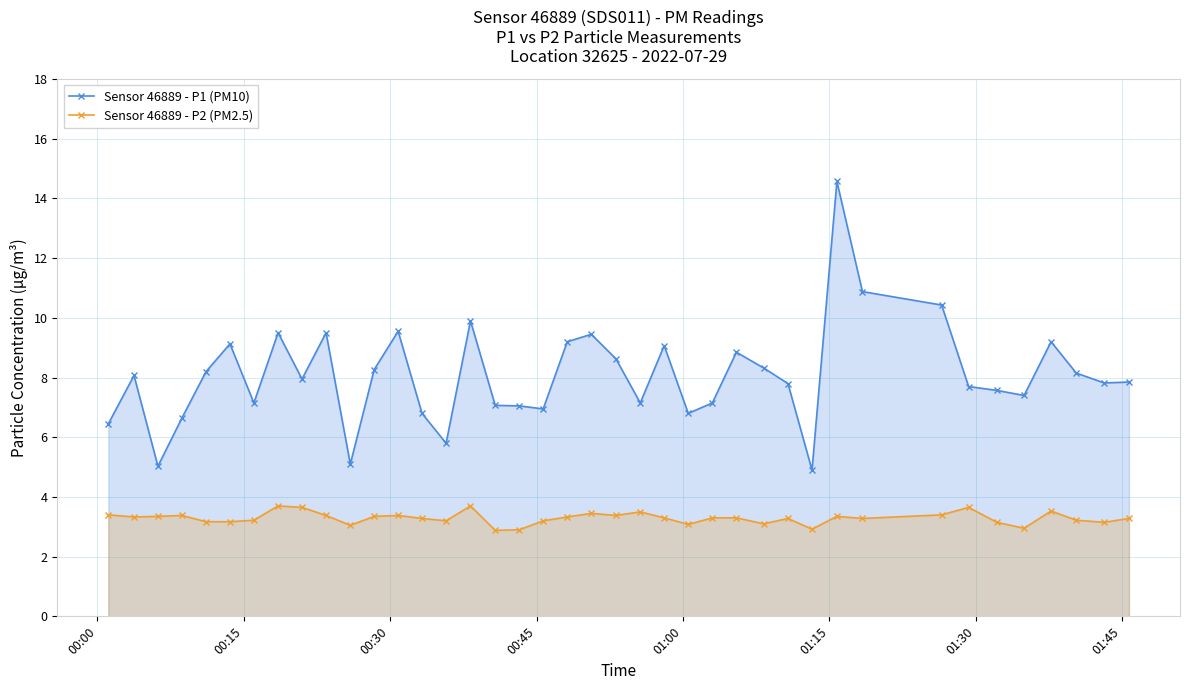

What is the difference between the maximum and minimum values in the Sensor 46889 - P1 (PM10) series?

9.7